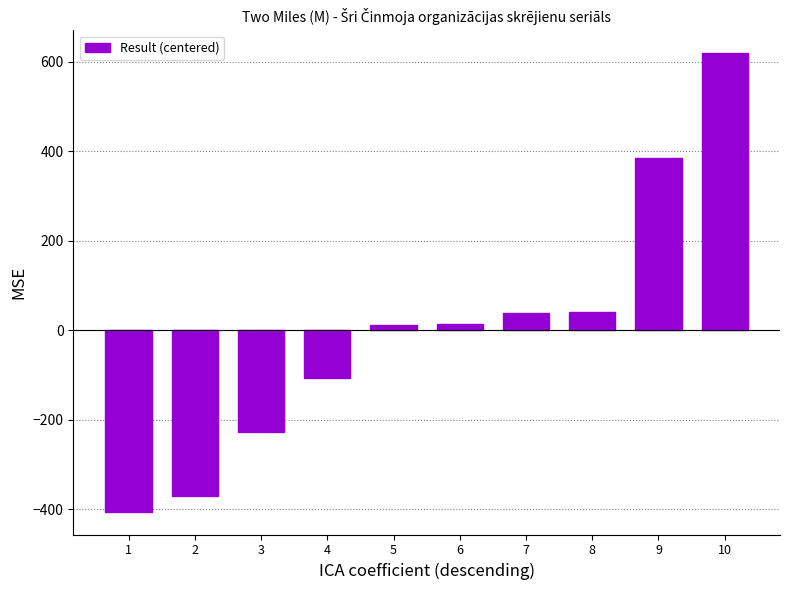

The value at 8 is 40.4. True or false?

True